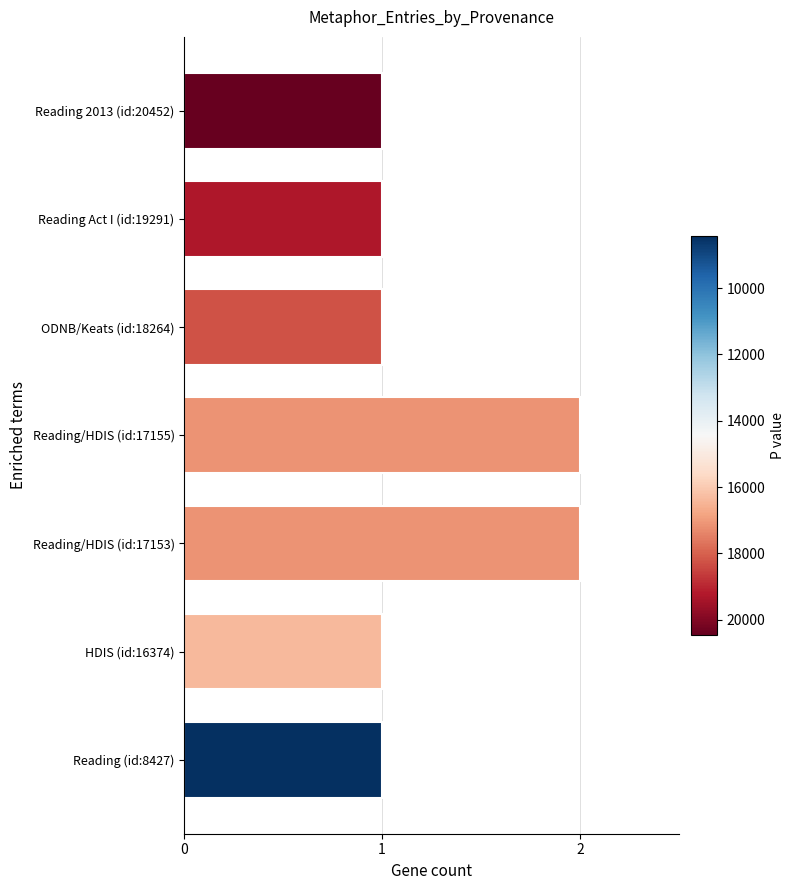

What is the minimum value shown in the chart?

1